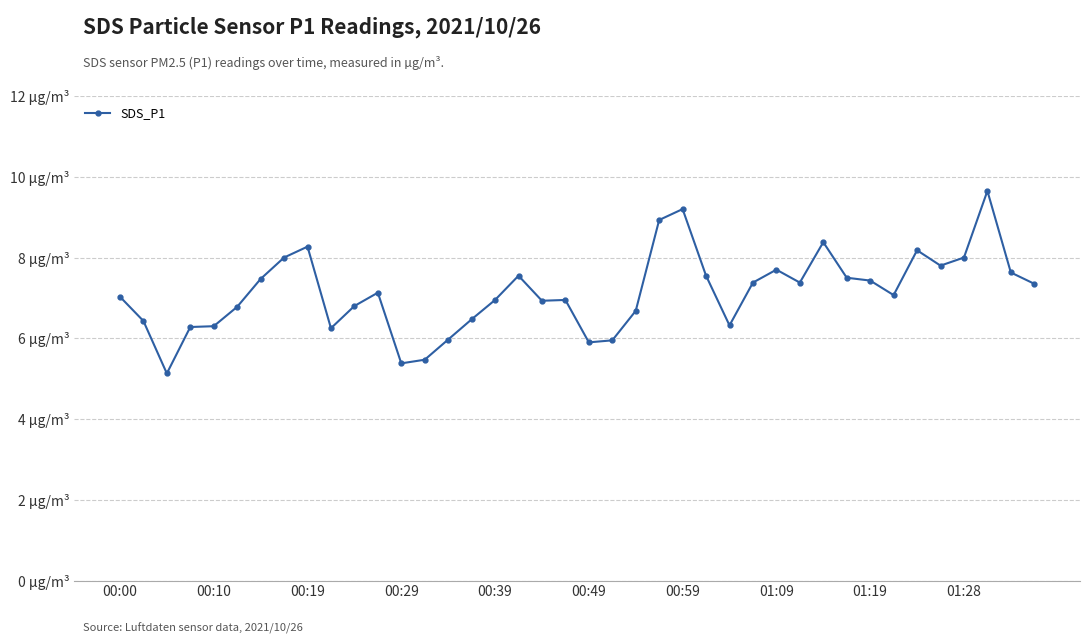

At which label does the data first exceed 7?

00:00